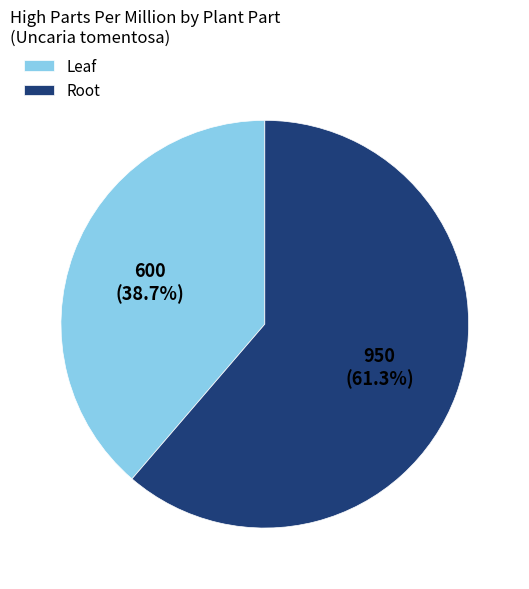

What percentage is the Root slice, to the nearest percent?

61%